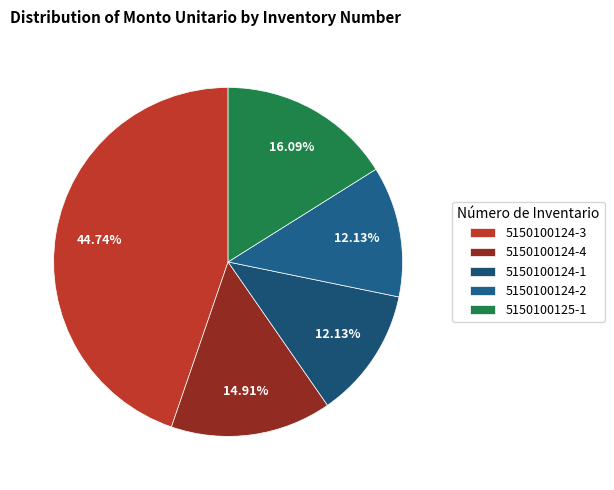

True or false: 5150100124-2 accounts for 12% of the total.

True